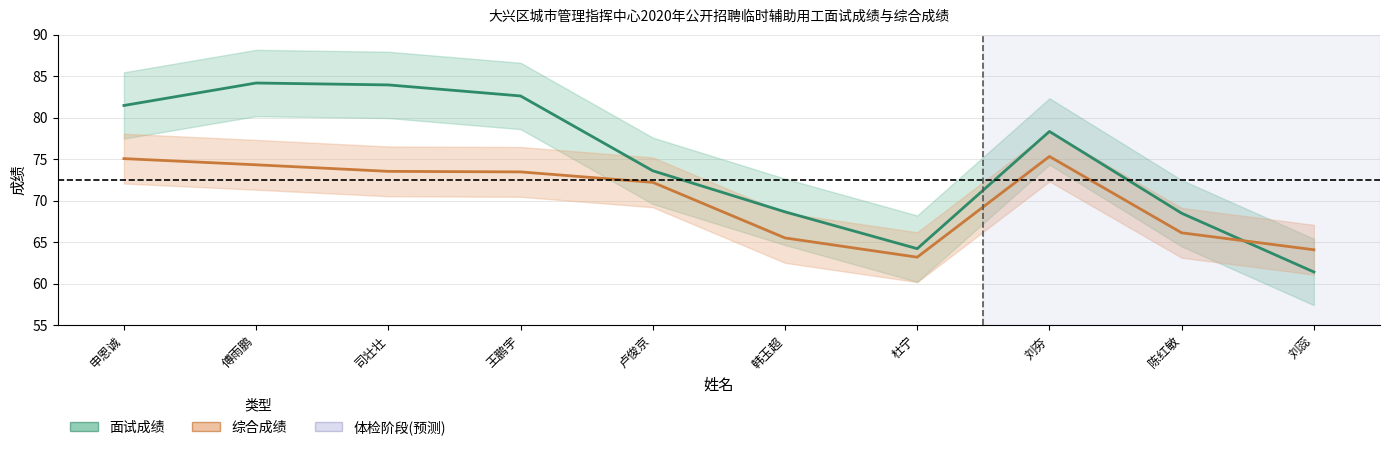

What is the maximum value for 综合成绩?

75.3